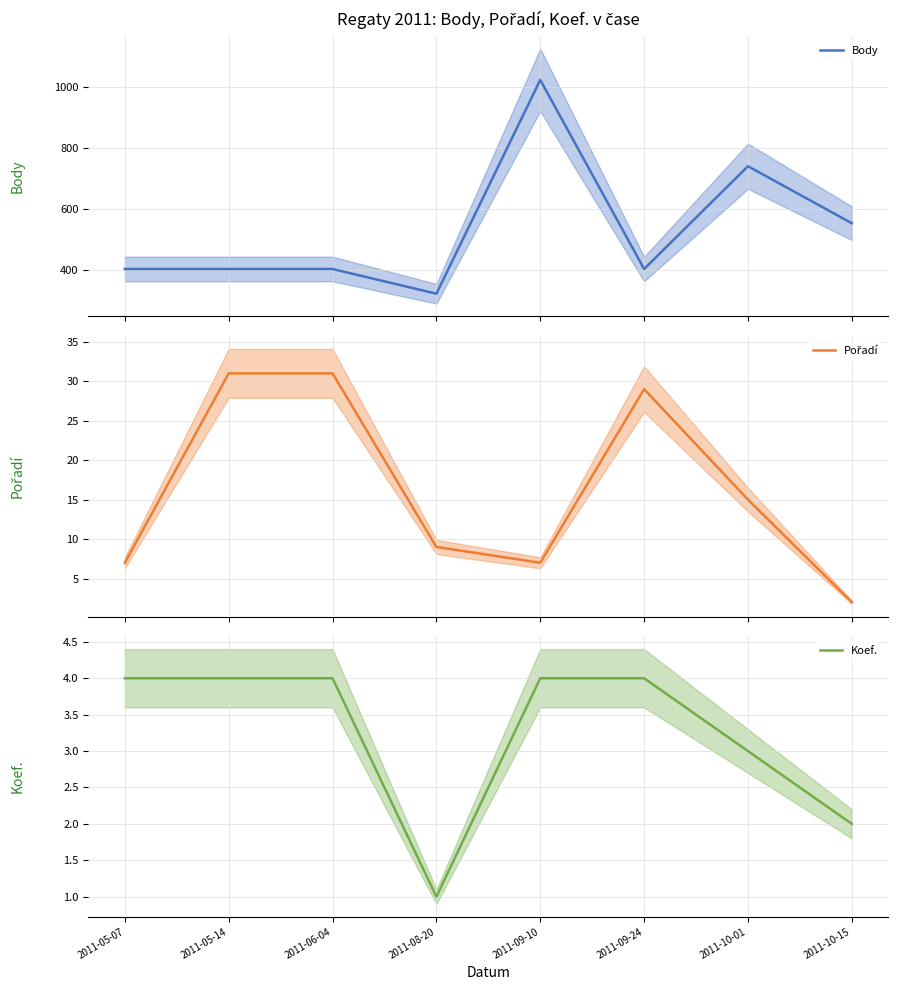

True or false: Koef. and Pořadí cross at least once.

False